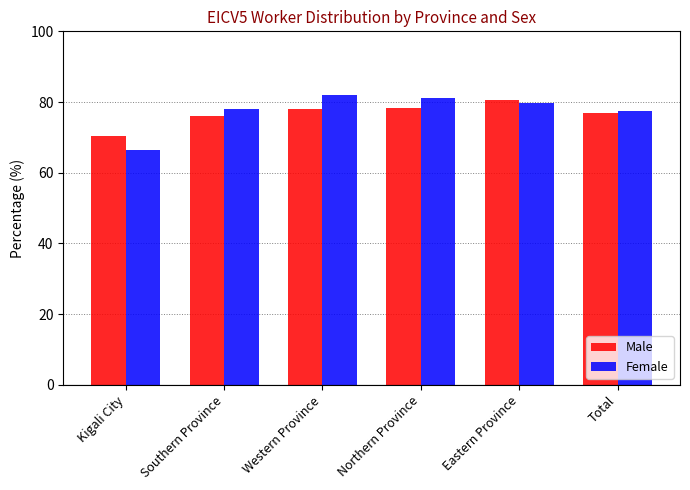

What is the spread (max minus min) of values at Western Province?

3.8